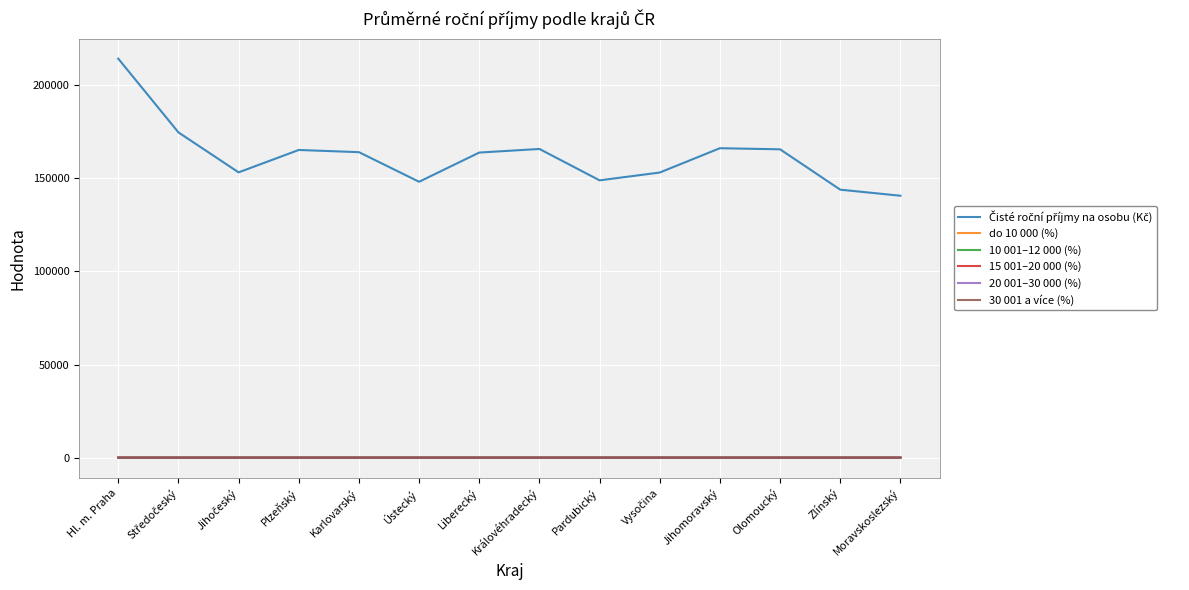

At how many categories does at least one series exceed 80792?

14